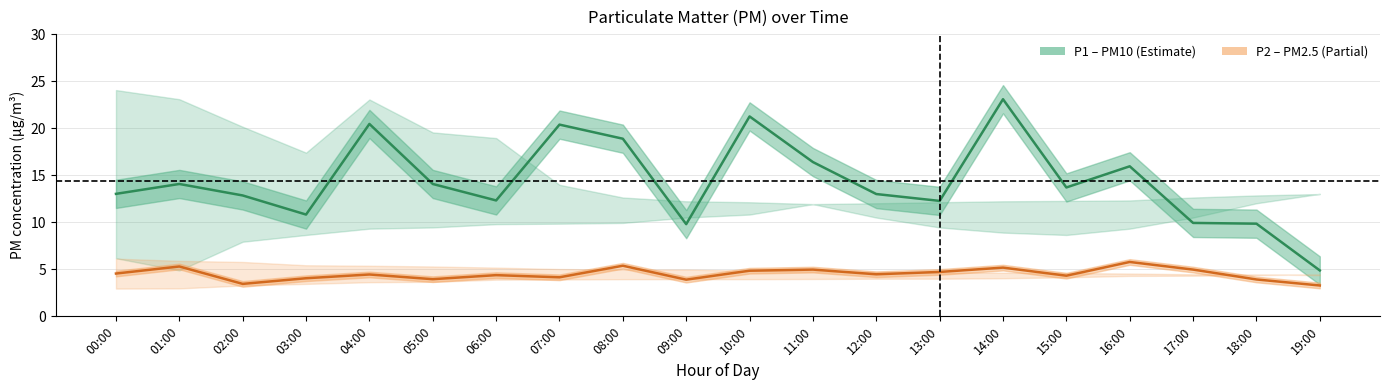

Reading right to left, list all the values displayed in this chart.

P1 (PM10) mean: 4.9	9.8	9.9	15.9	13.7	23.1	12.3	13.0	16.4	21.2	9.8	18.9	20.4	12.3	14.1	20.4	10.8	12.8	14.1	13.0
P2 (PM2.5) mean: 3.3	3.9	5.0	5.8	4.3	5.2	4.7	4.5	5.0	4.8	3.9	5.4	4.2	4.4	4.0	4.5	4.0	3.5	5.3	4.5